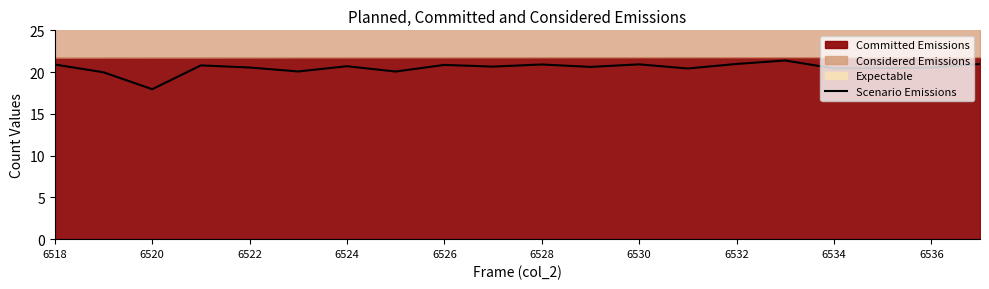

How many points are lower than both their immediate neighbors (excluding endpoints)?

7